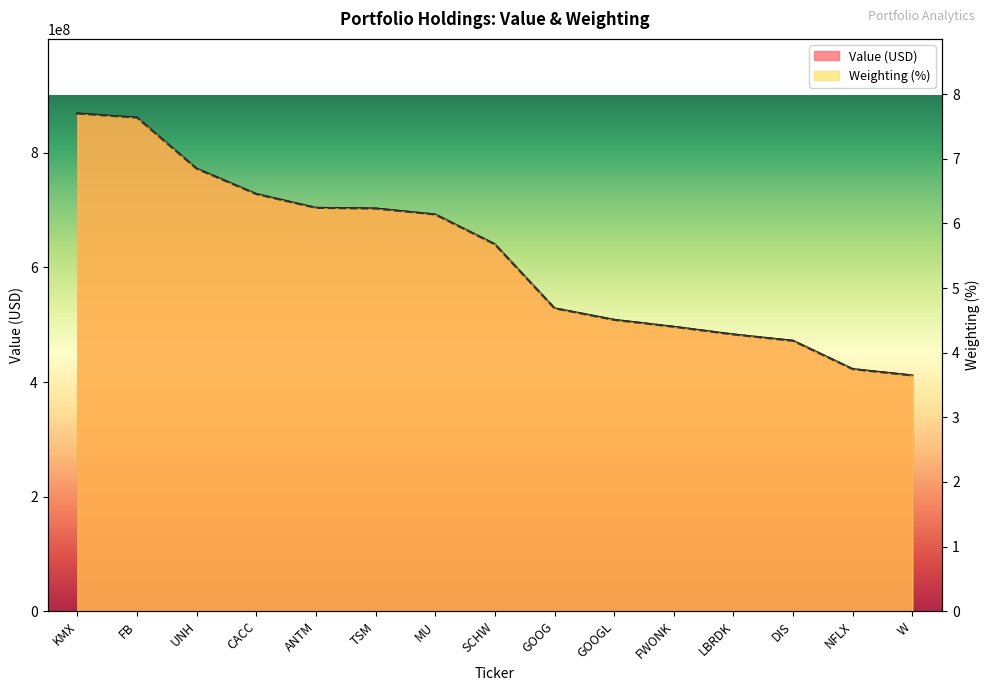

List the labels in order of Value (USD) value, smallest first.

W, NFLX, DIS, LBRDK, FWONK, GOOGL, GOOG, SCHW, MU, TSM, ANTM, CACC, UNH, FB, KMX